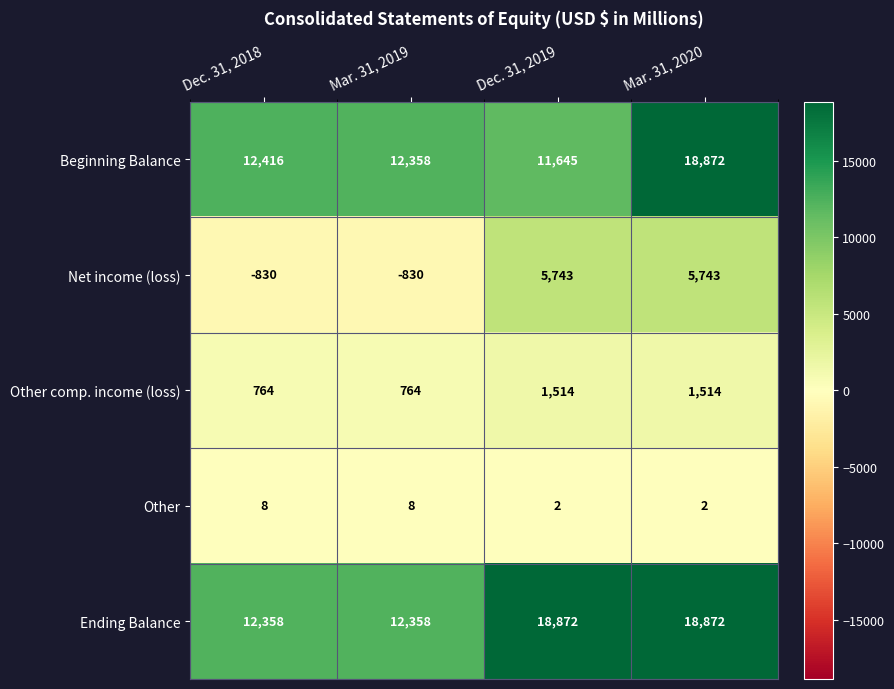

What is the difference between the second highest and second lowest values in the Other comp. income (loss) series?

750